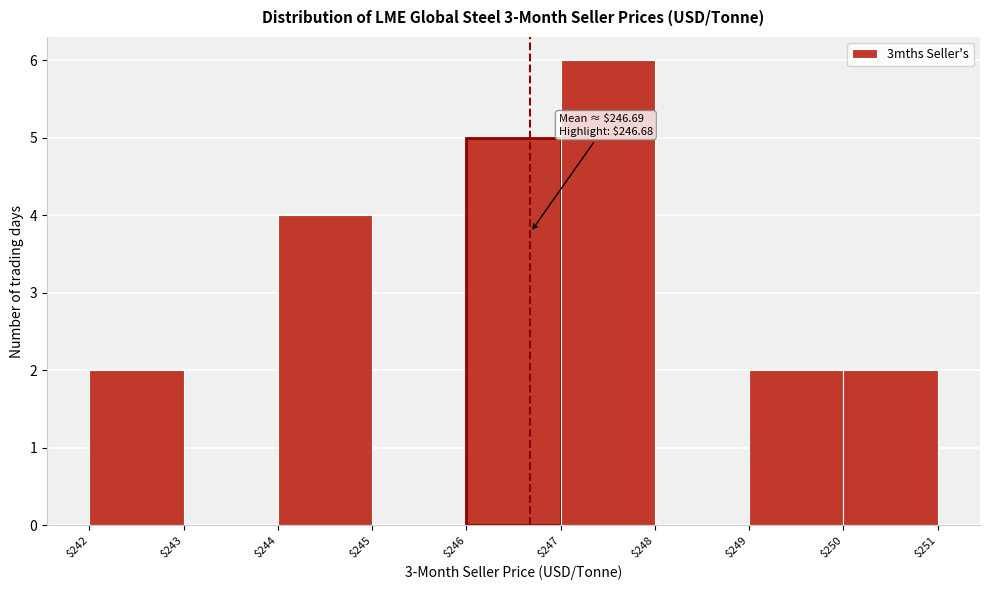

Over which range of the x-axis is the bar tallest?

$247 to $248